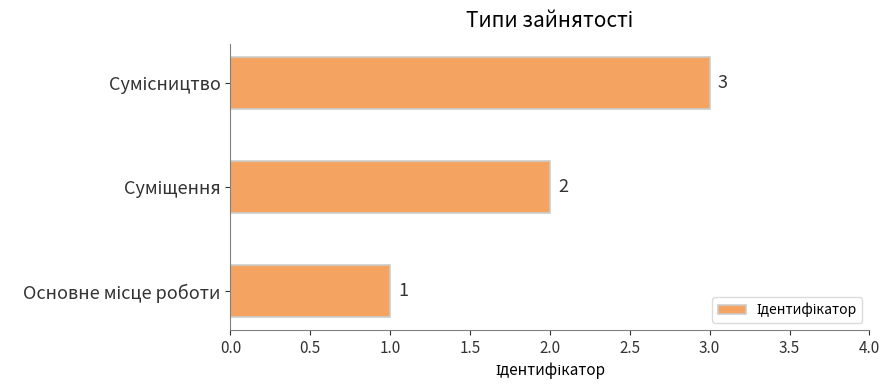

Count the values in the range 1 to 3.

3